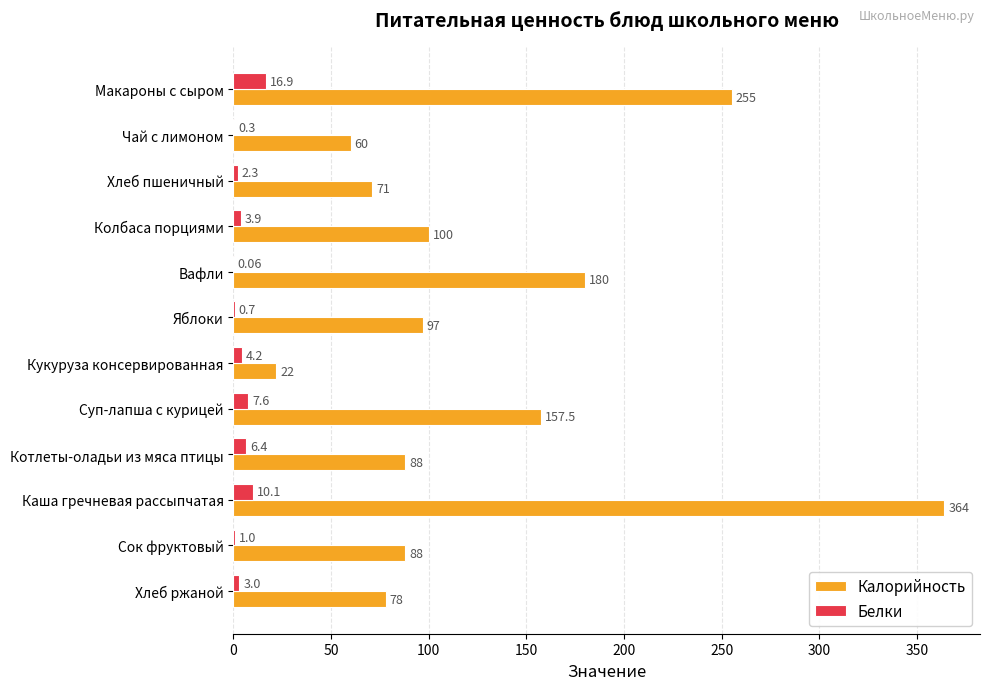

Where is Белки nearest to the value 8?

Суп-лапша с курицей